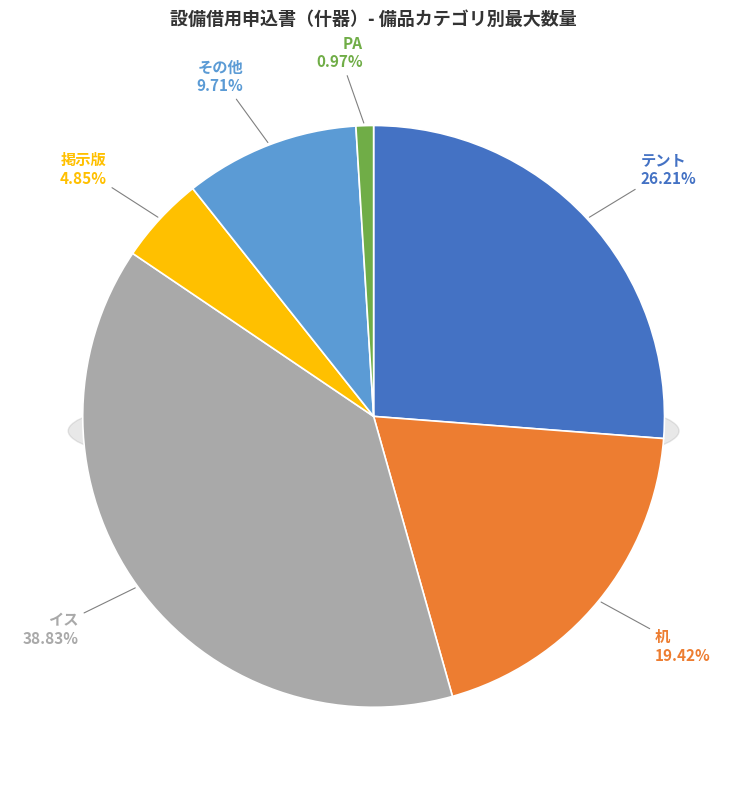

The その他 slice represents 10% of the pie. True or false?

True